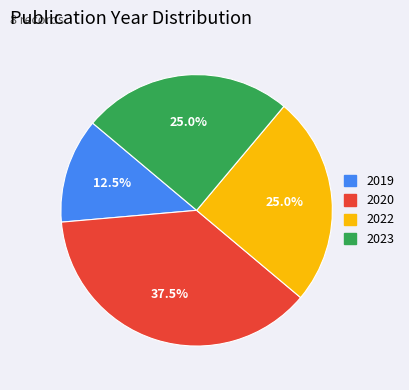

What is the total percentage of 2020 and 2022?

62.5%